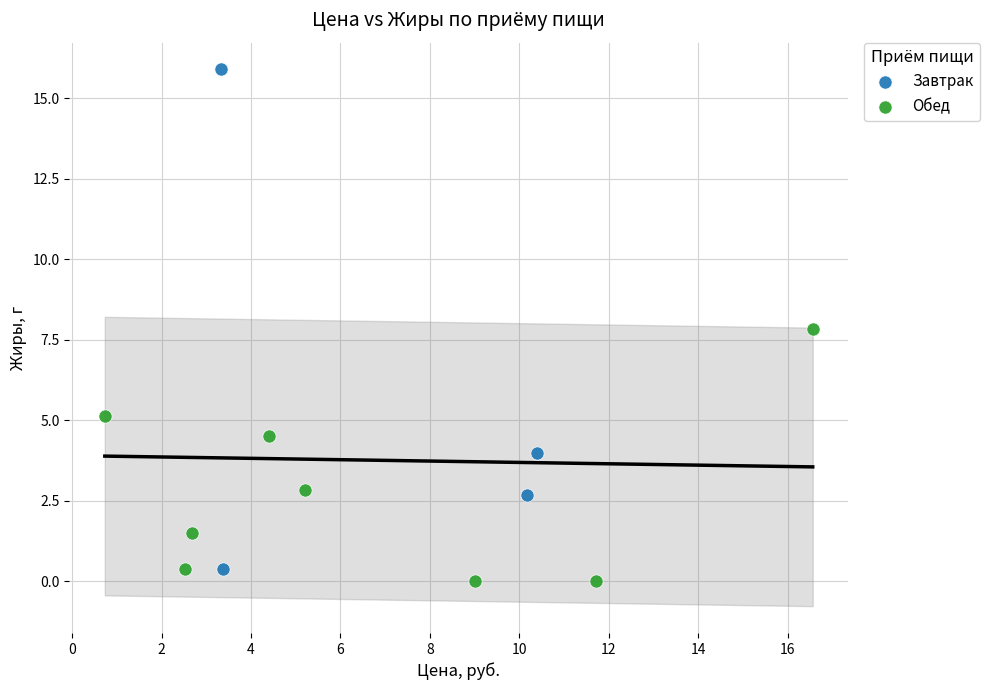

Which series contains the highest Y value?

Завтрак